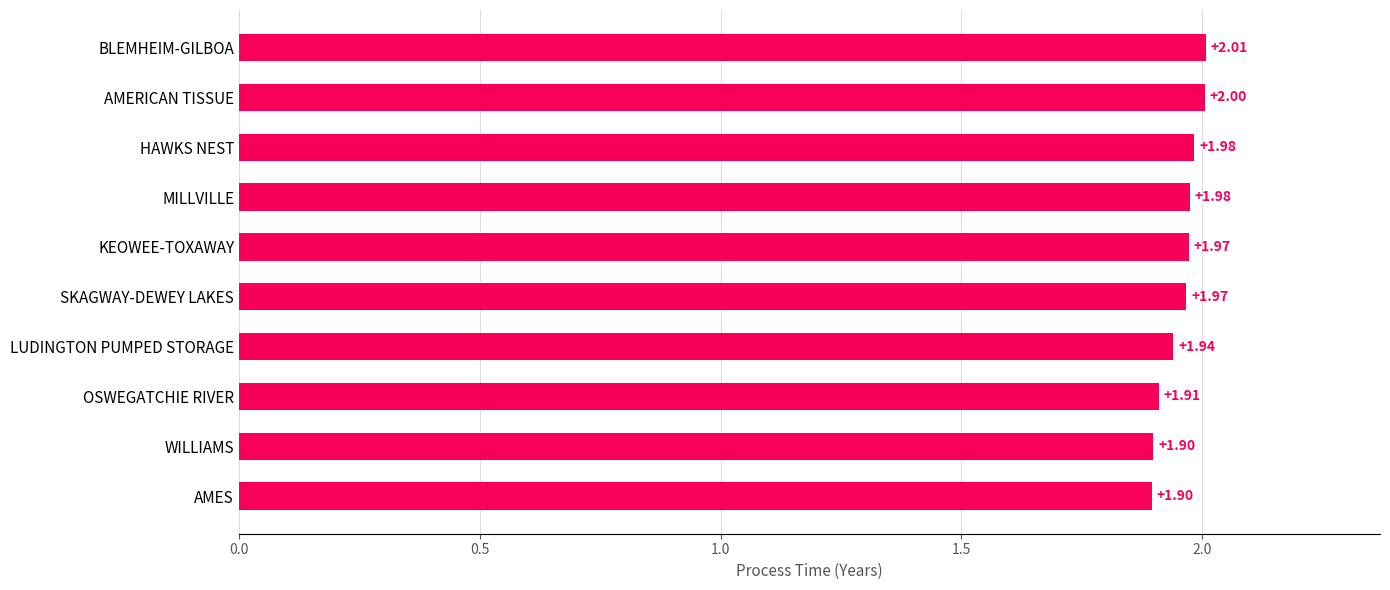

What is the average value?

2.0